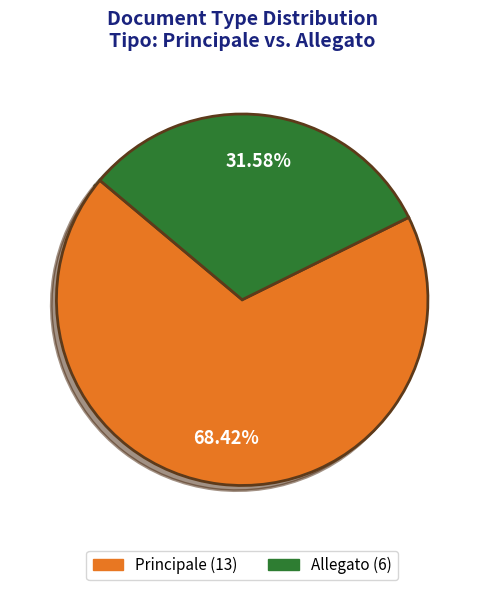

The Principale slice represents 74% of the pie. True or false?

False